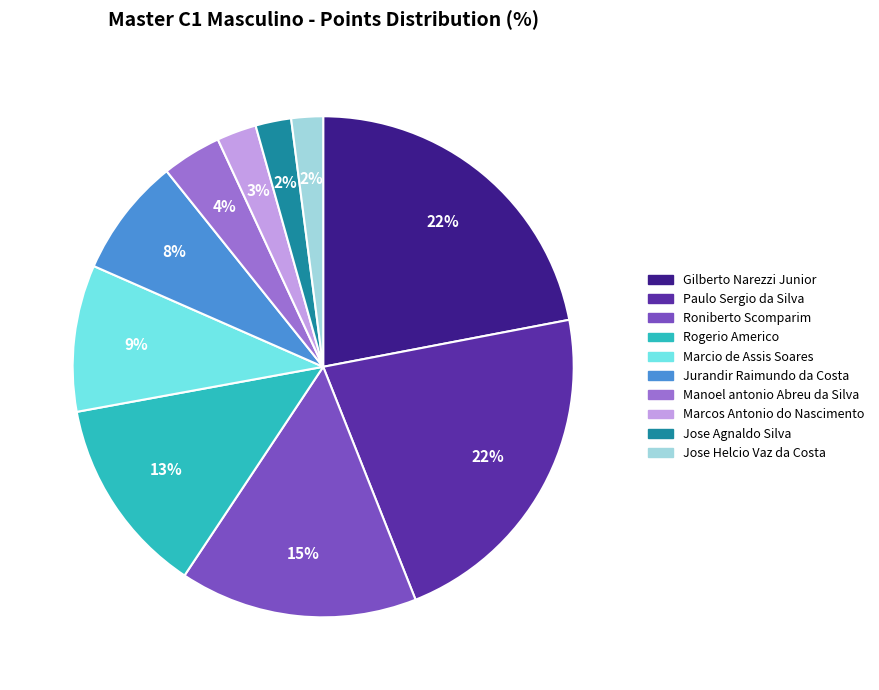

Is Paulo Sergio da Silva the majority of the pie?

No